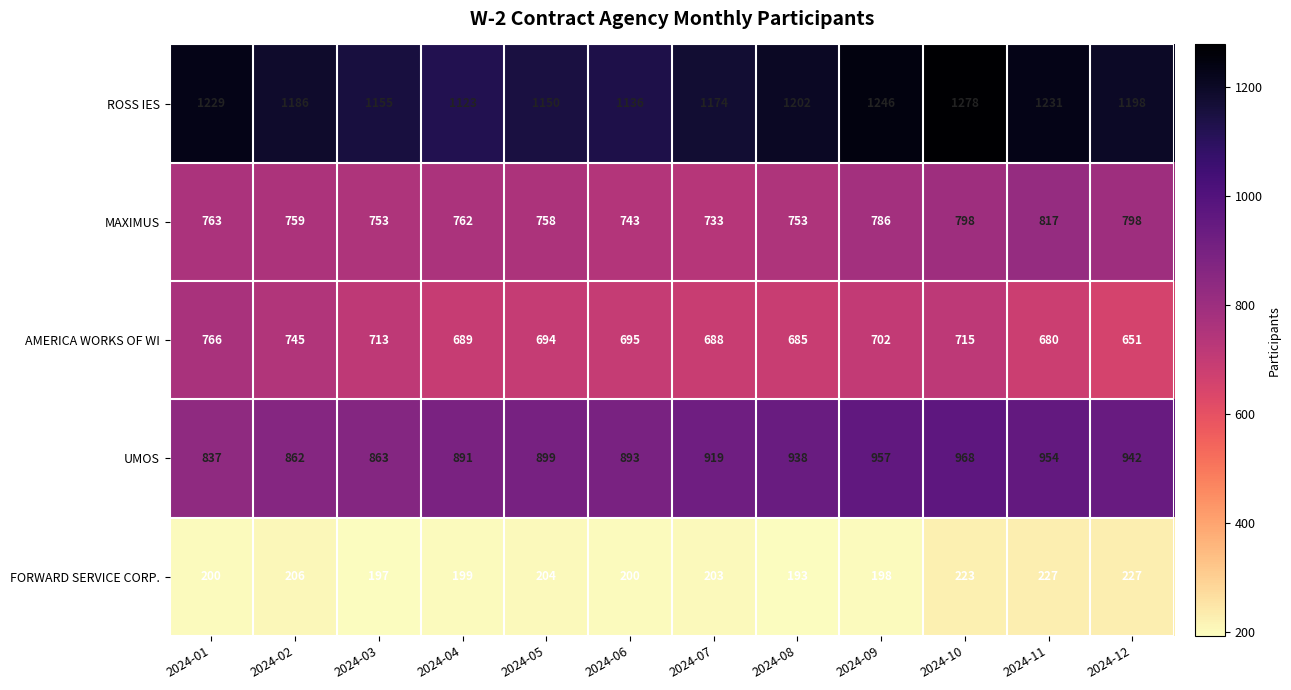

What value does the AMERICA WORKS OF WI series have at 2024-02, to the nearest 50?

750